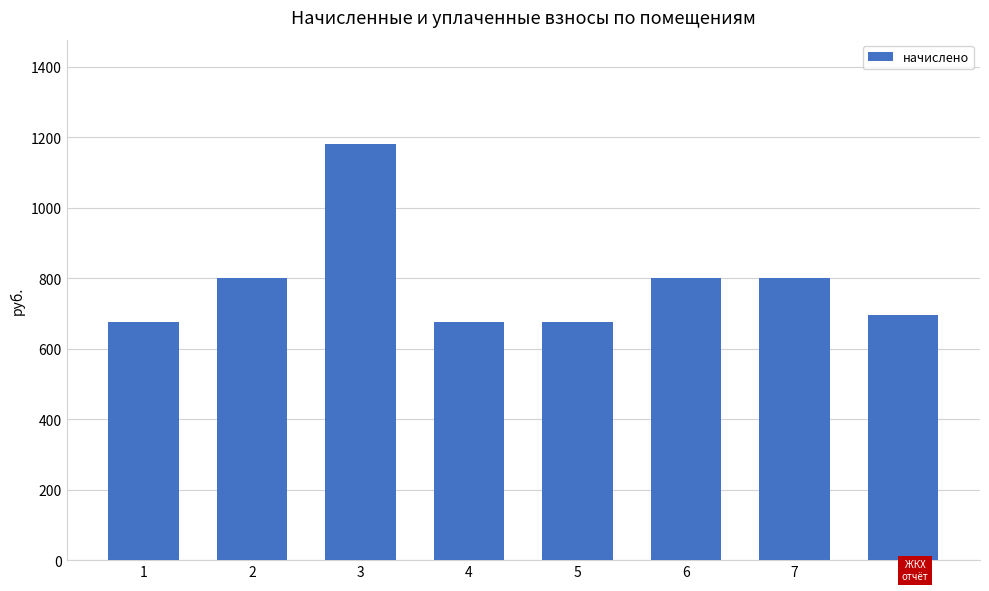

Where does the data first go above 800?

2